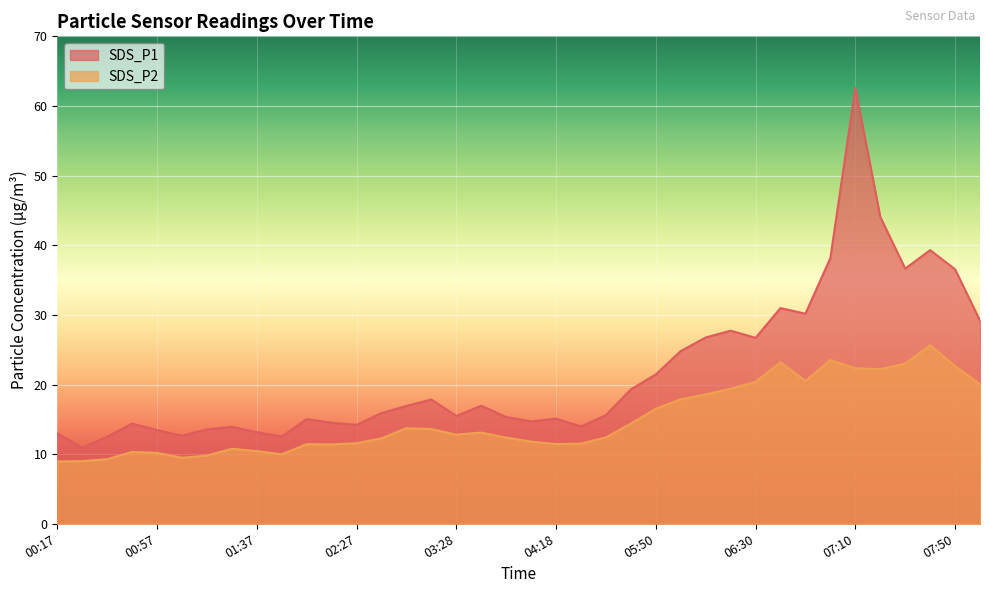

Is it true that SDS_P1 equals 15.5 at 03:28?

True